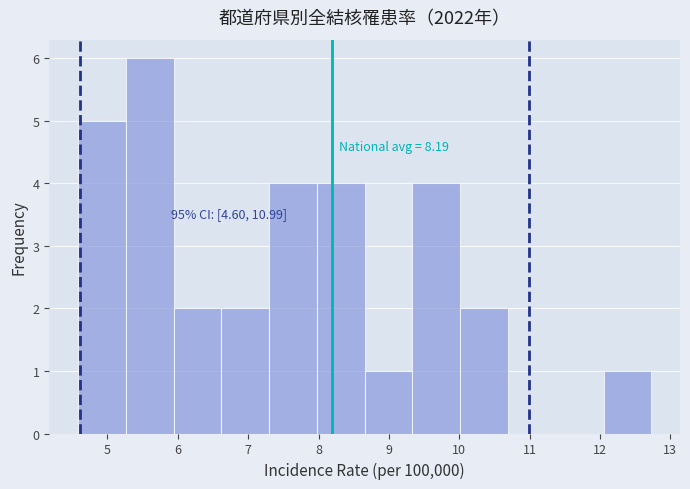

Which range on the x-axis has the tallest bar?

5.3 to 5.9